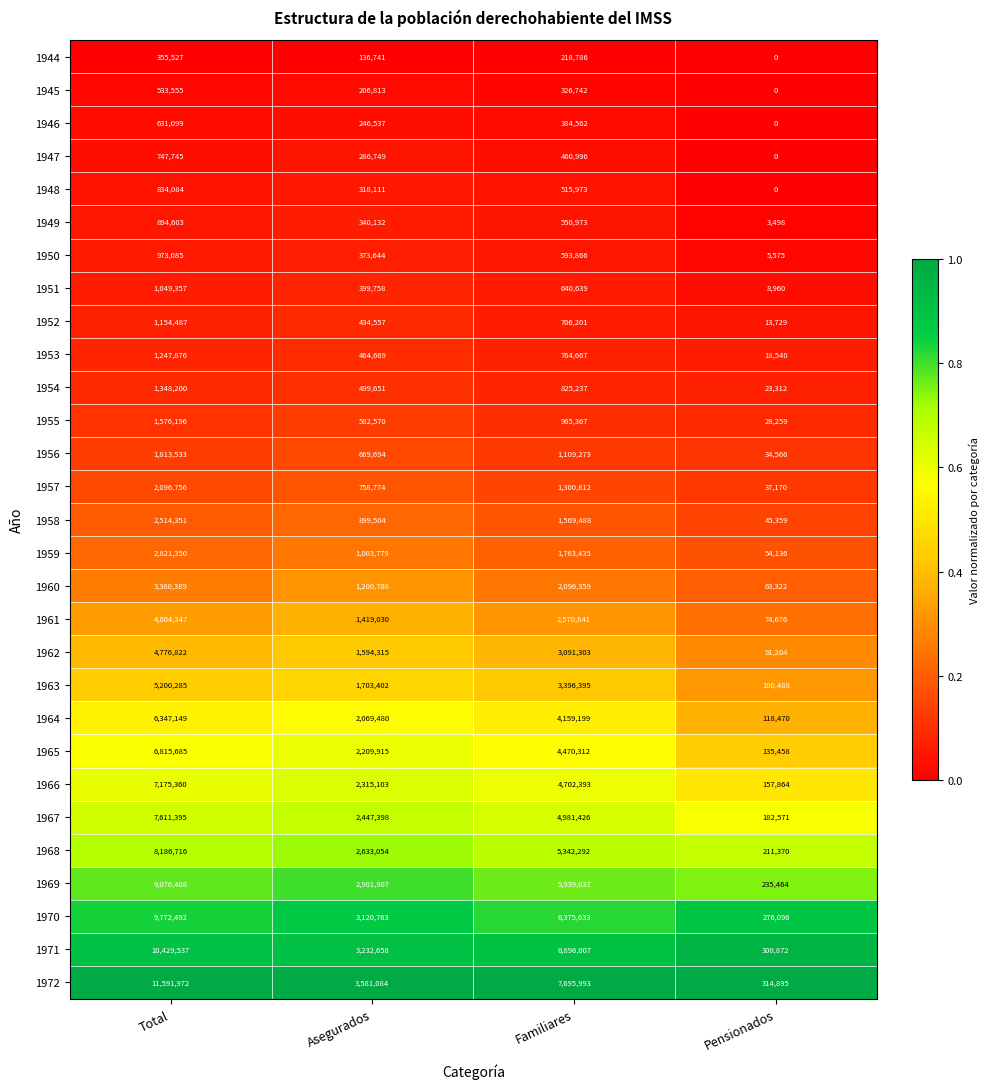

Between Total and Familiares, which series saw the biggest shift?

1972